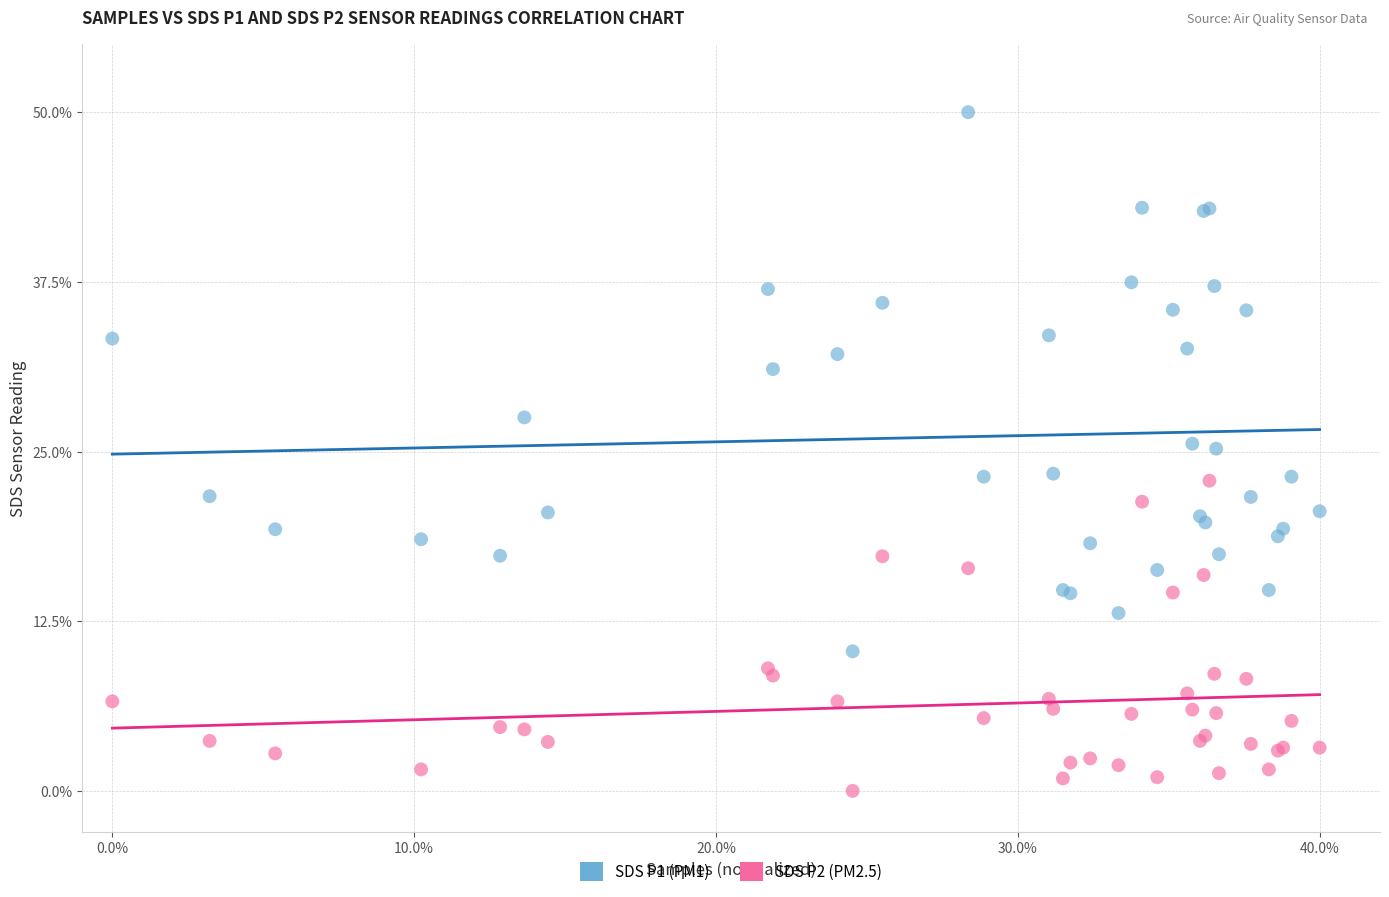

Which series has the widest spread of Y values?

SDS P1 (PM1)